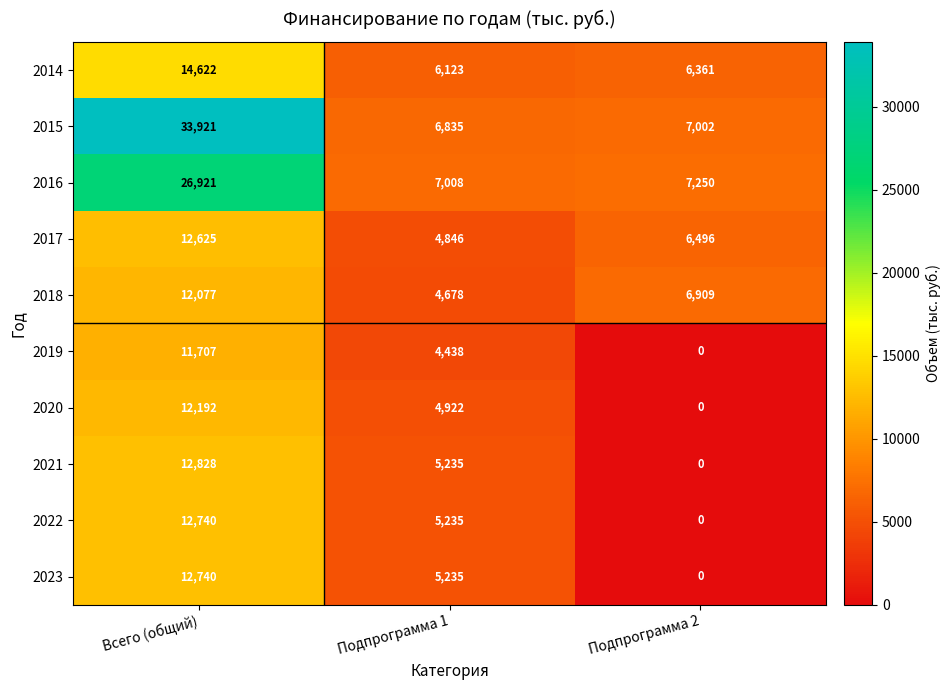

Where is 2019 nearest to the value 5853?

Подпрограмма 1